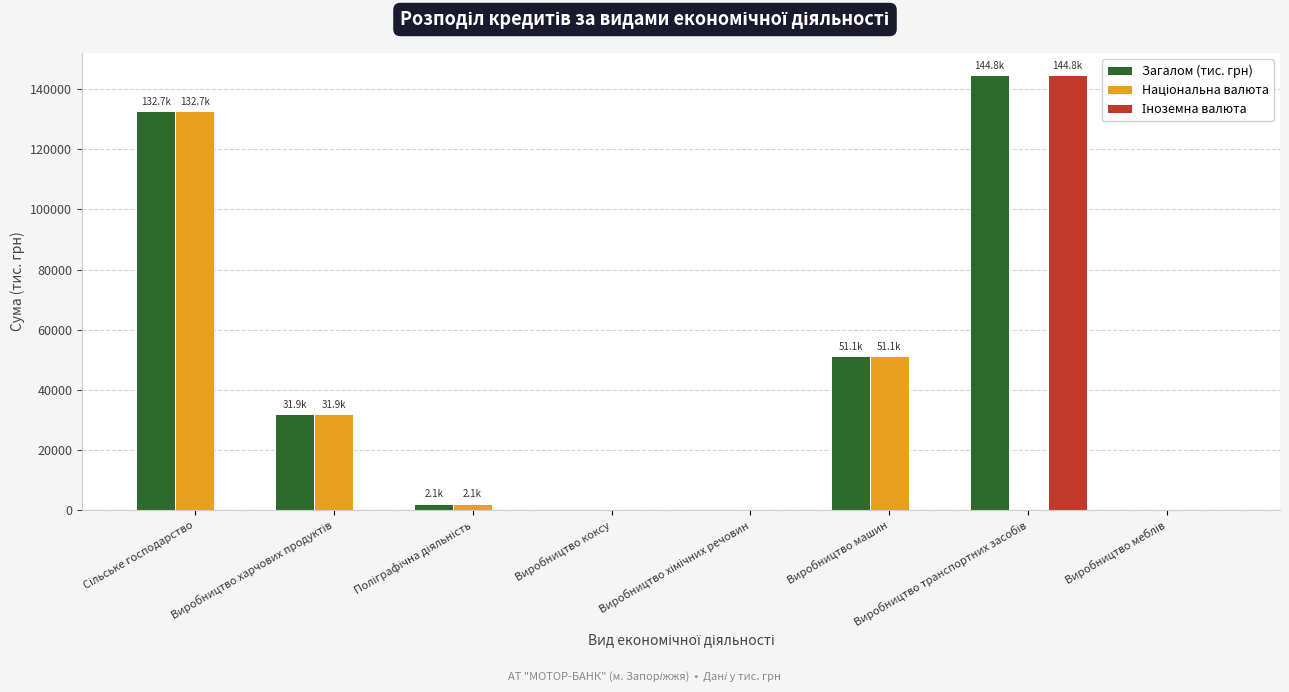

Does the chart contain stacked bars?

No